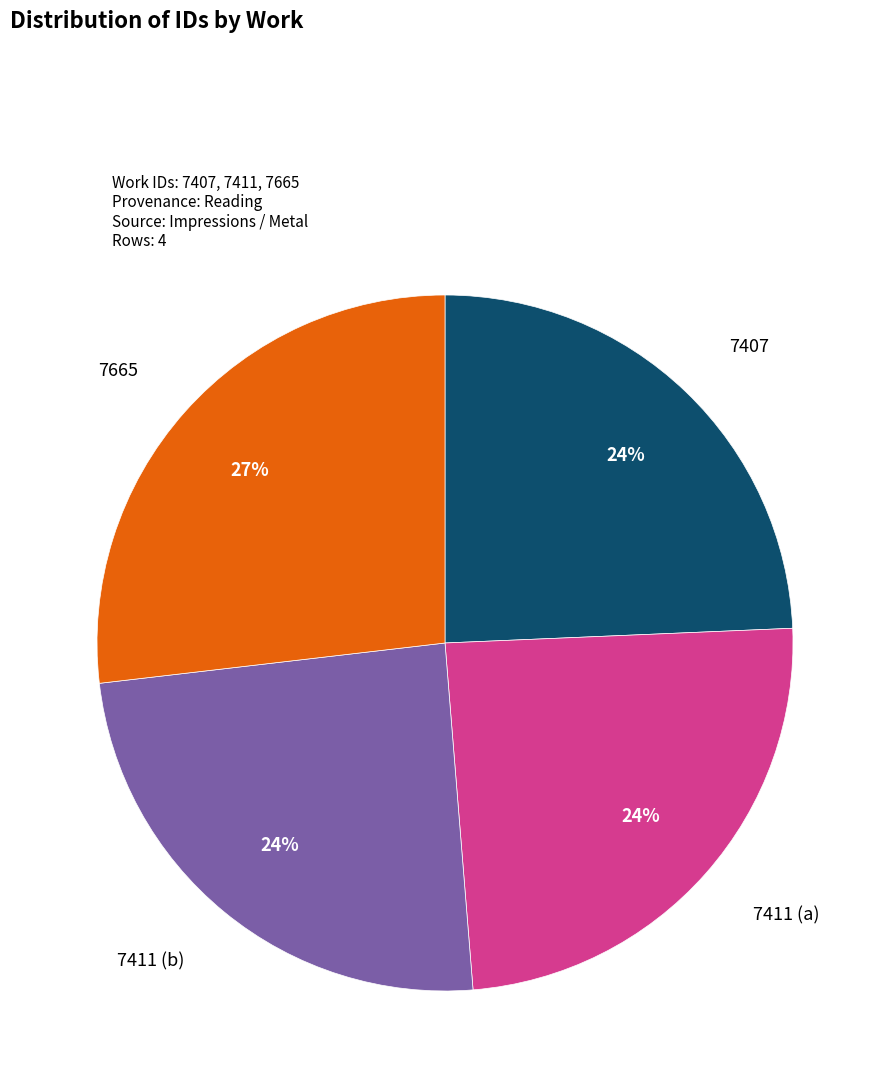

Does any single category account for the majority?

No